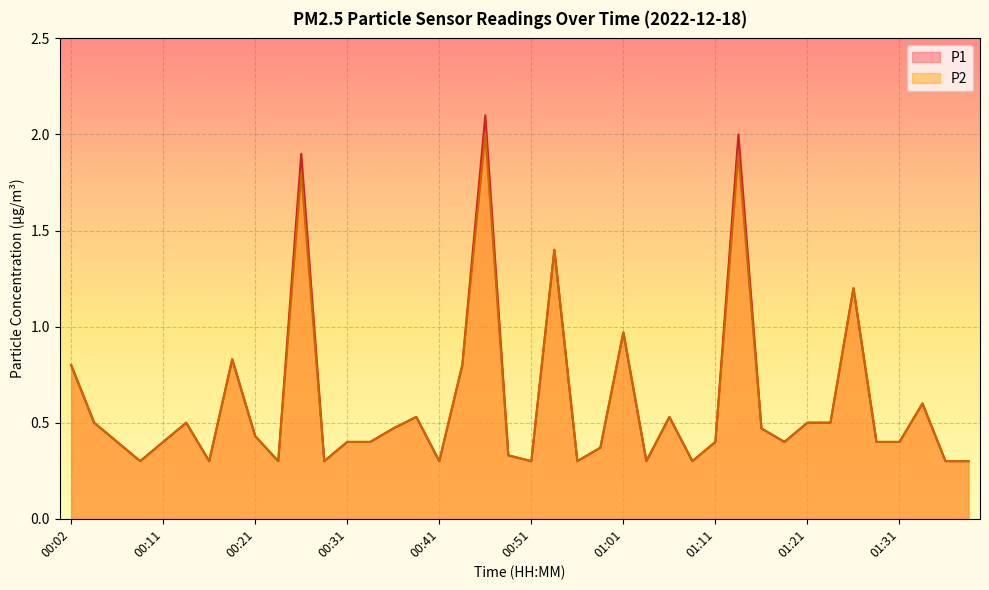

True or false: P1 has a value of 0.5 at 01:31.

False